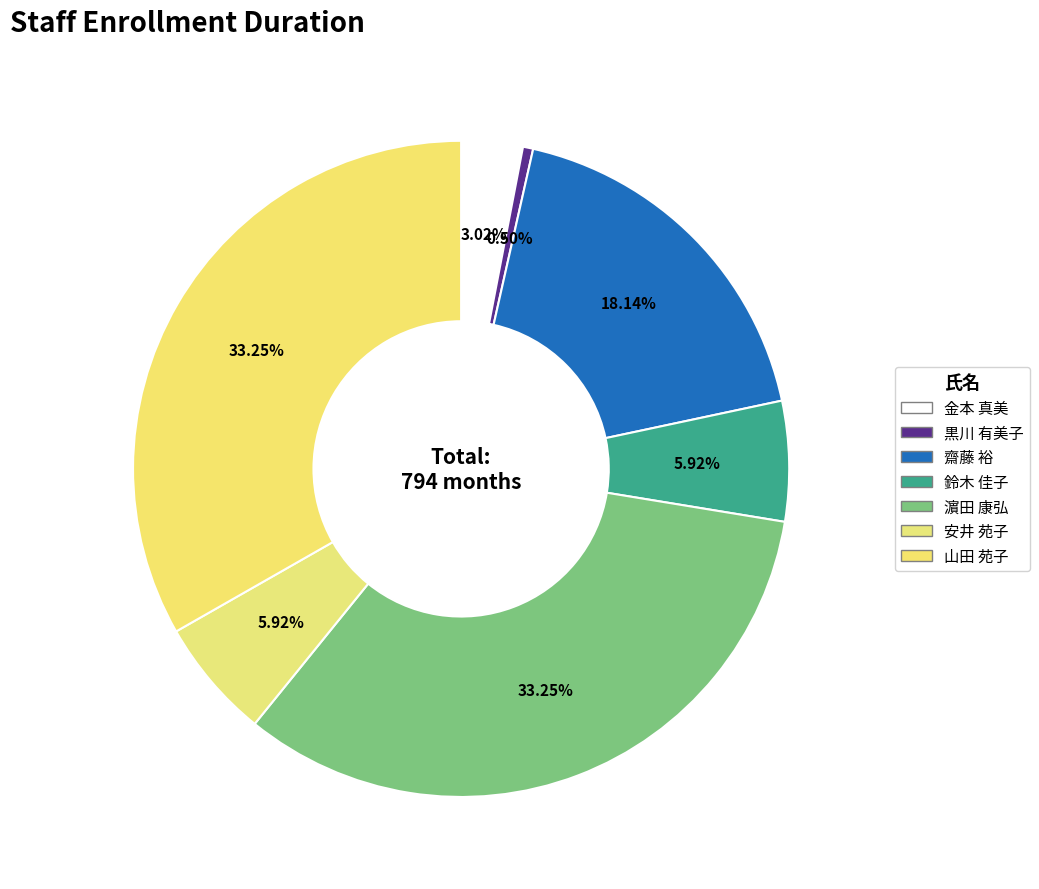

Combined, do 金本 真美 and 鈴木 佳子 account for over 50%?

No